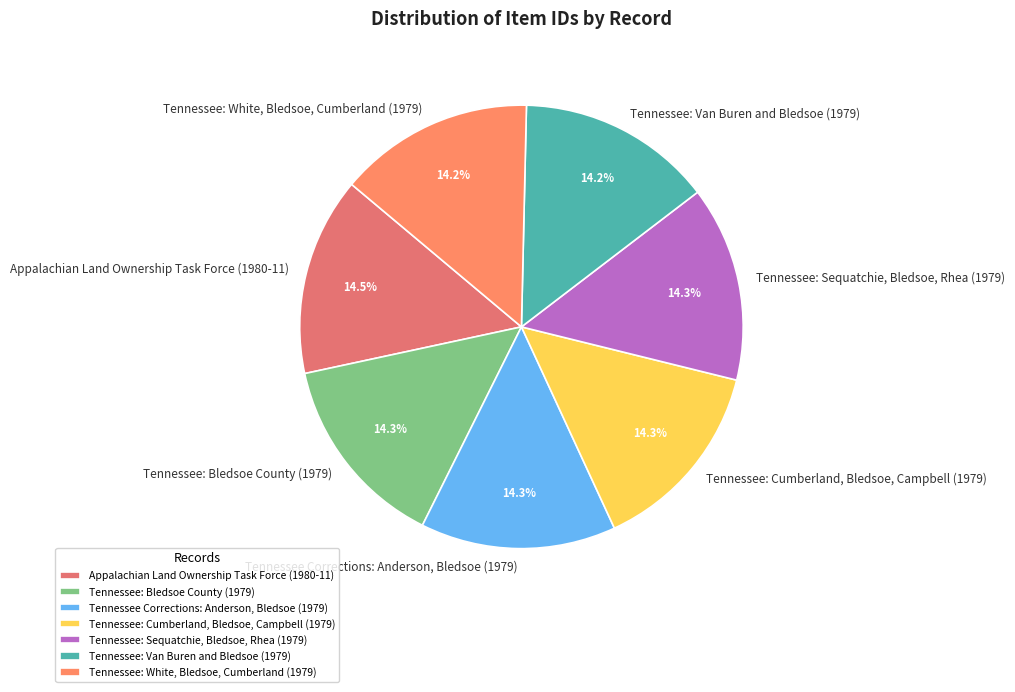

How many segments does this pie chart have?

7